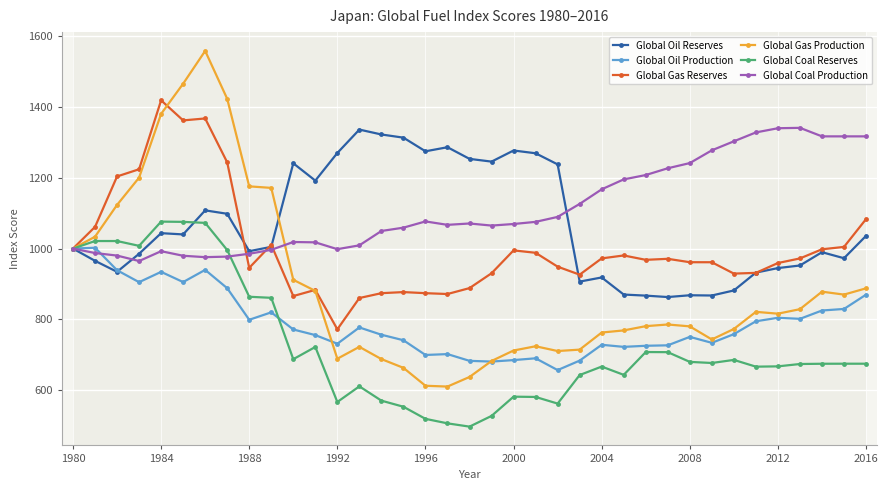

What is the lowest value of the Global Coal Production series?

964.9